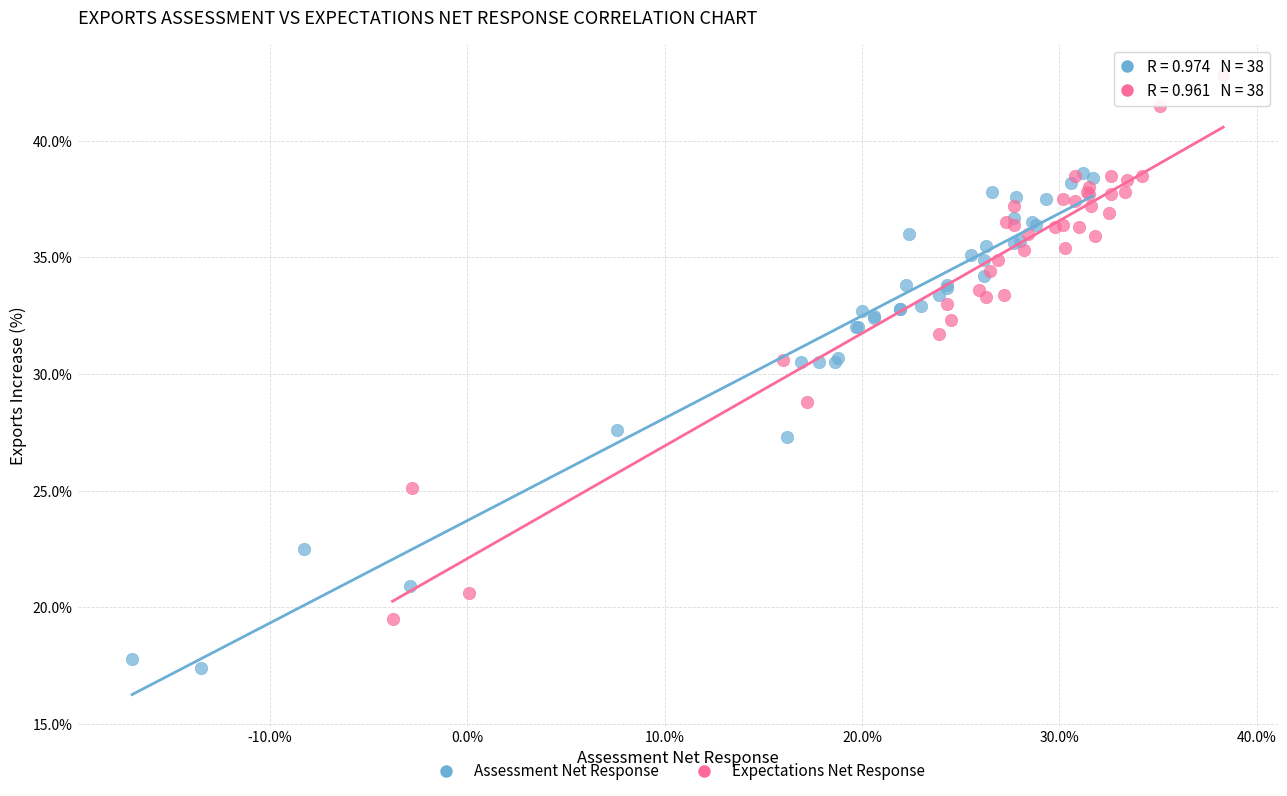

Which series reaches the minimum Y coordinate?

Assessment Net Response